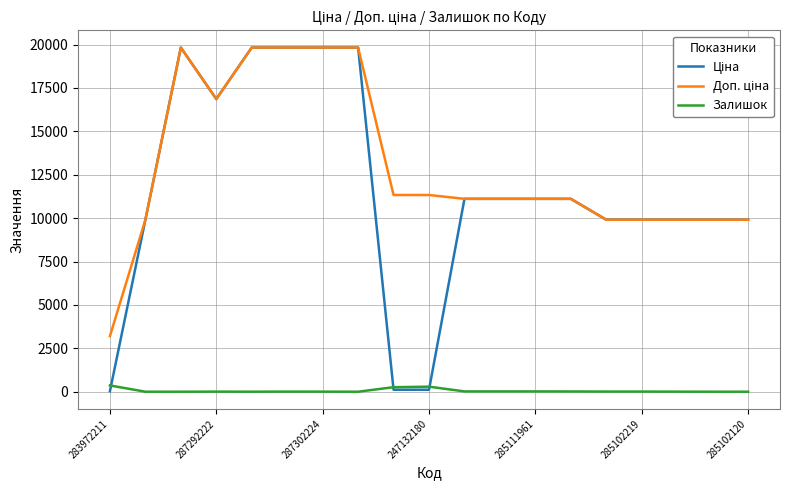

Is this an area chart (filled region under the line)?

No